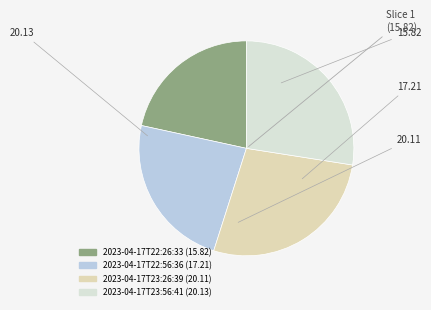

Count the number of slices in the pie.

4